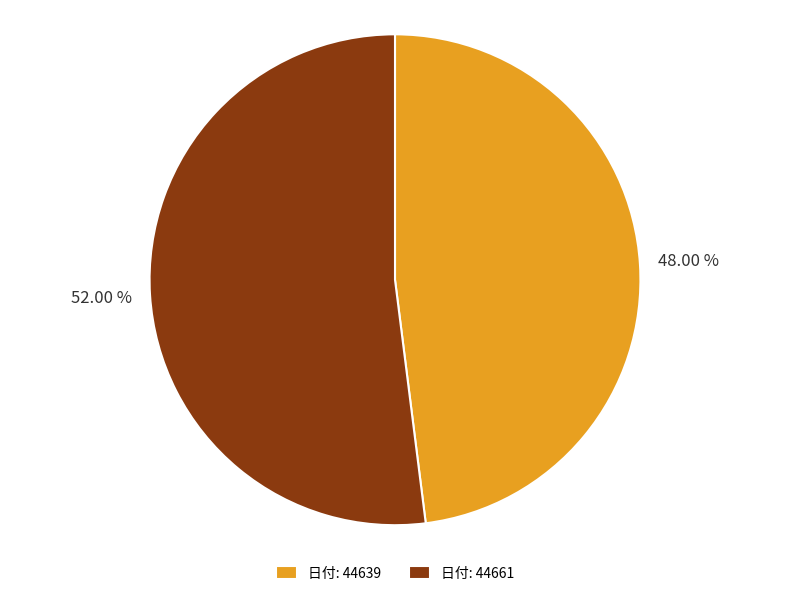

Rank the categories by value from highest to lowest.

日付: 44661, 日付: 44639